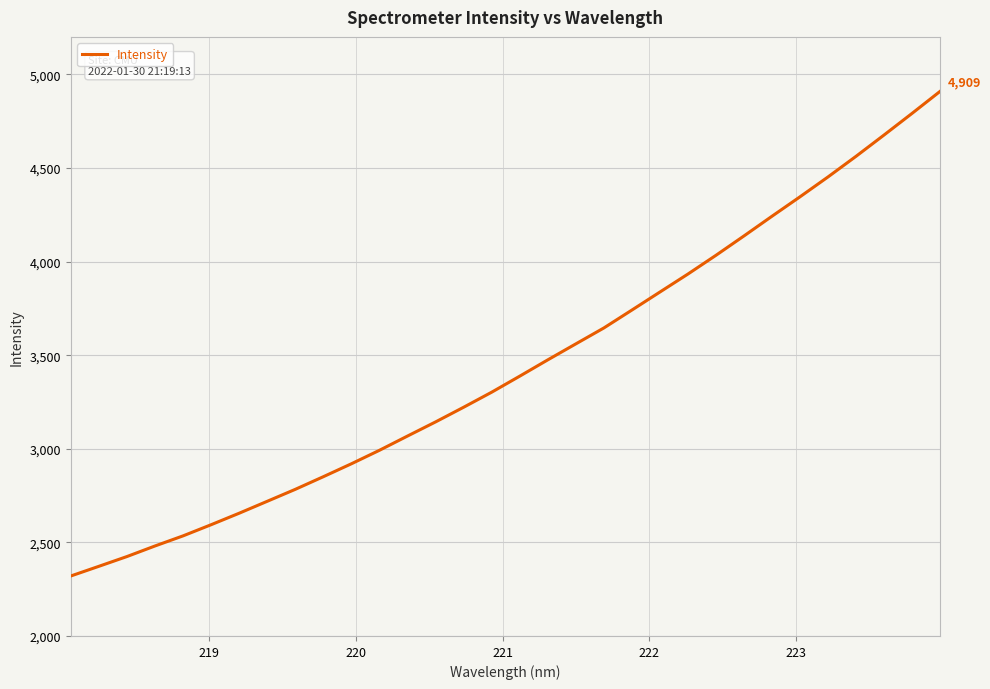

What is the difference between the maximum and minimum values?

2588.7